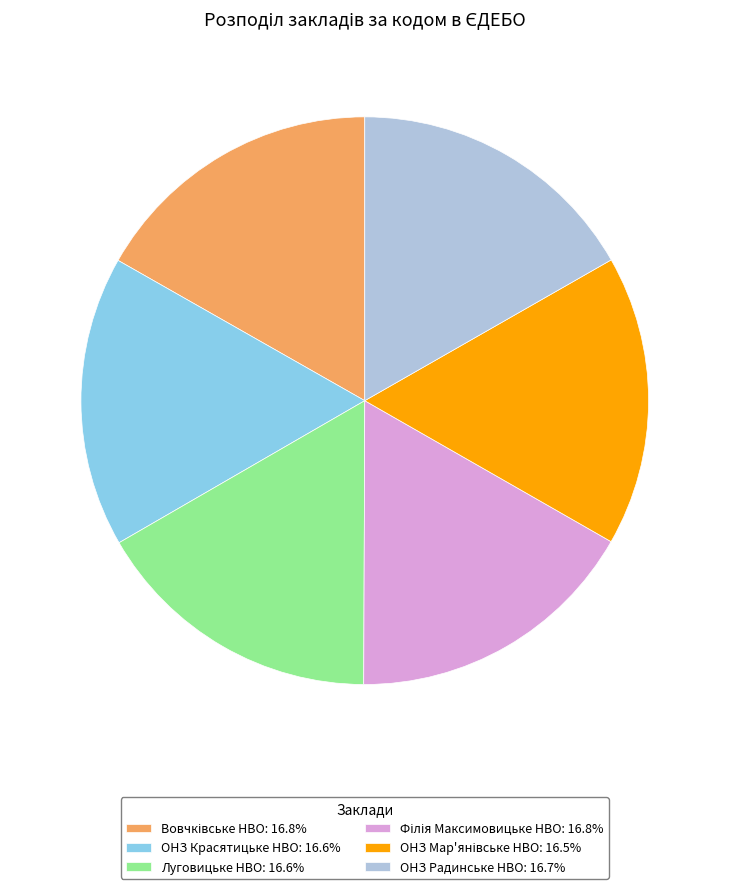

Is there a majority slice in this chart?

No